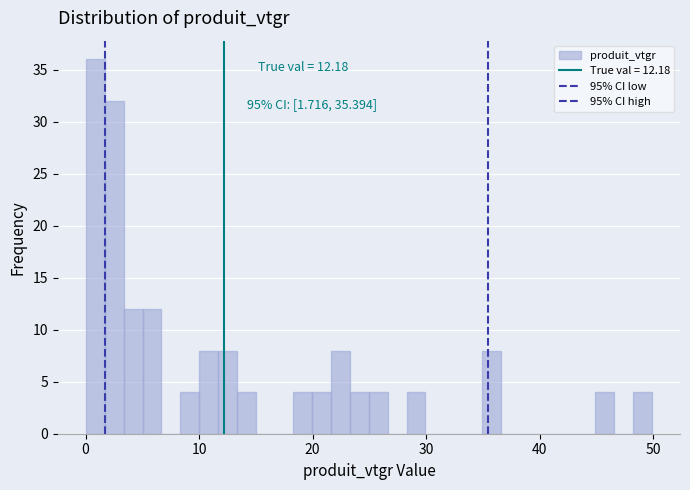

Read against the x-axis, roughly where is the centre of the tallest bar?

1